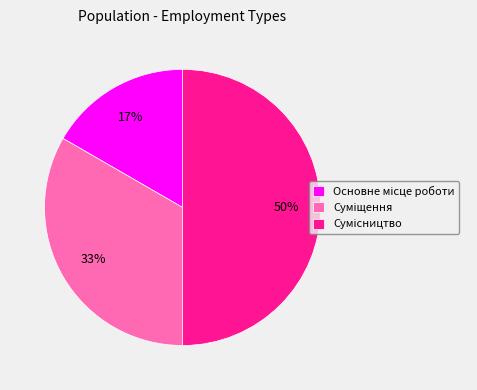

To the nearest percent, what is the difference between the largest and smallest slice percentages?

33%